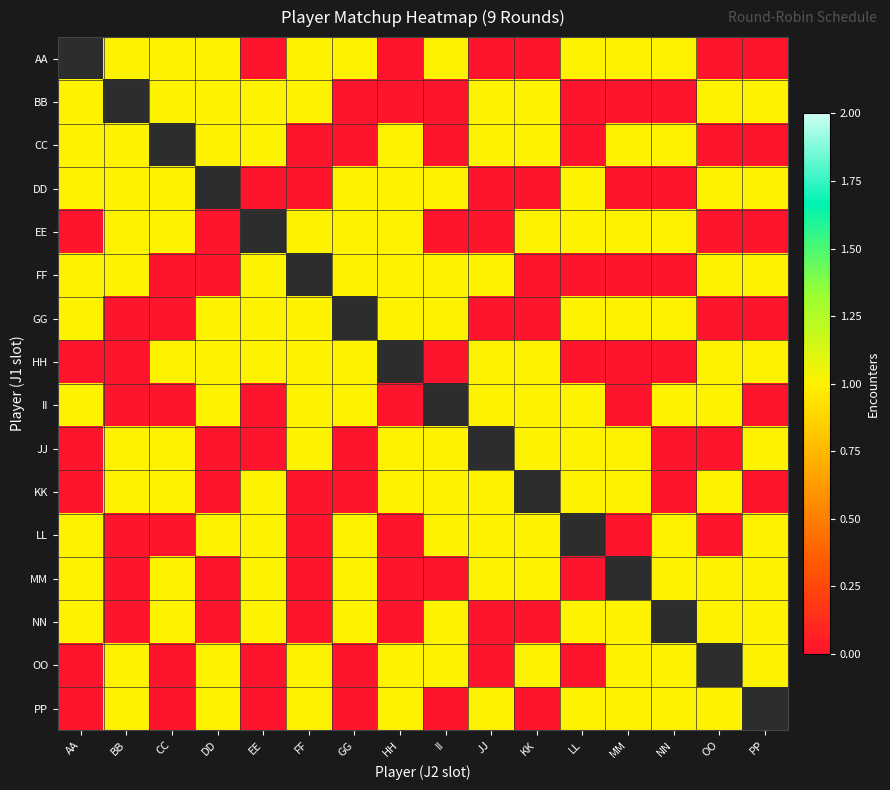

What is the approximate value of EE at KK?

1.0